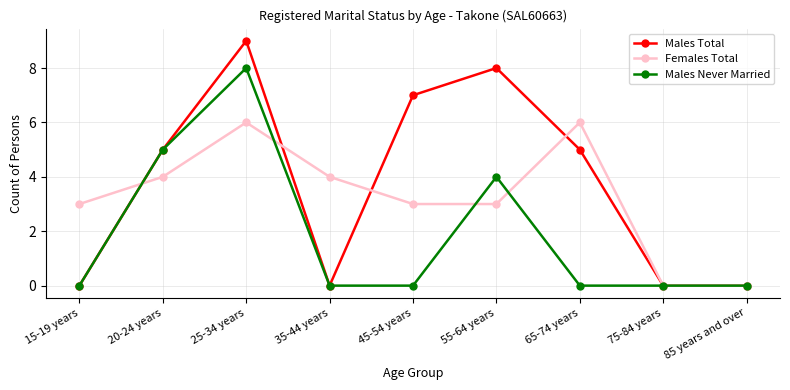

The value of Males Never Married at 75-84 years is 0. True or false?

True